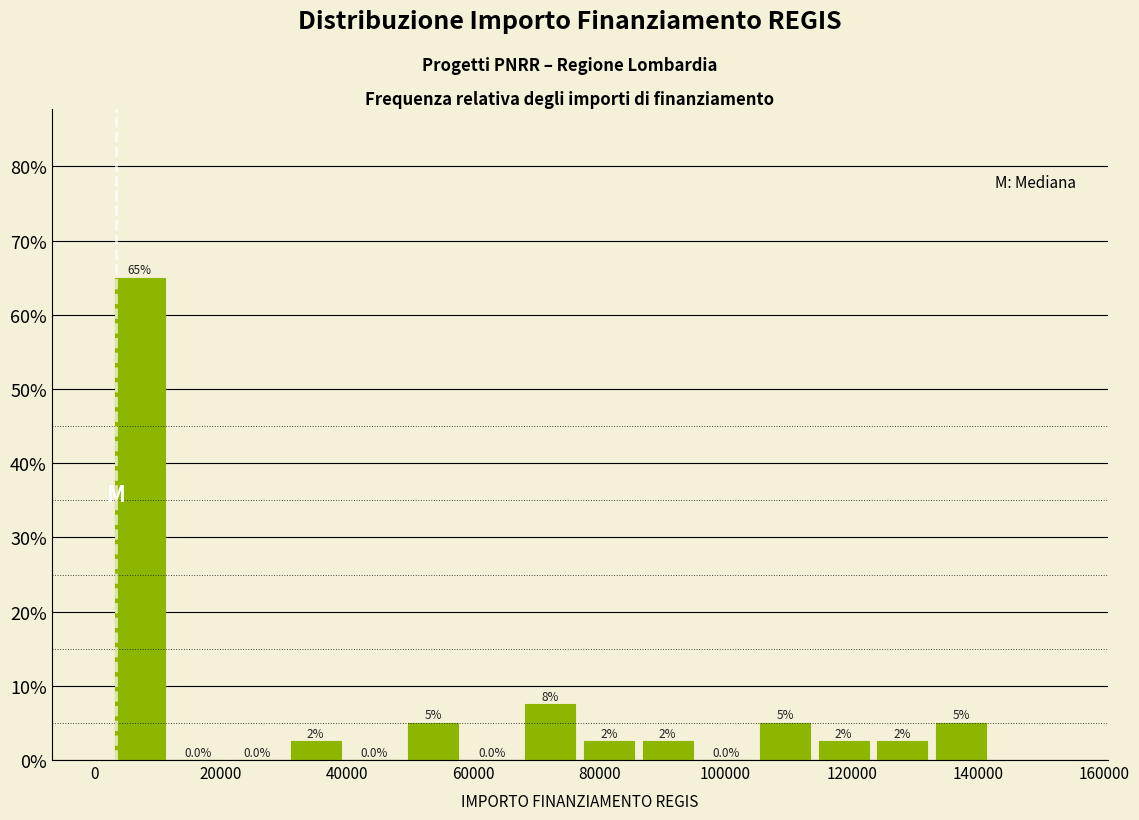

Over which range of the x-axis is the bar tallest?

2000 to 12000